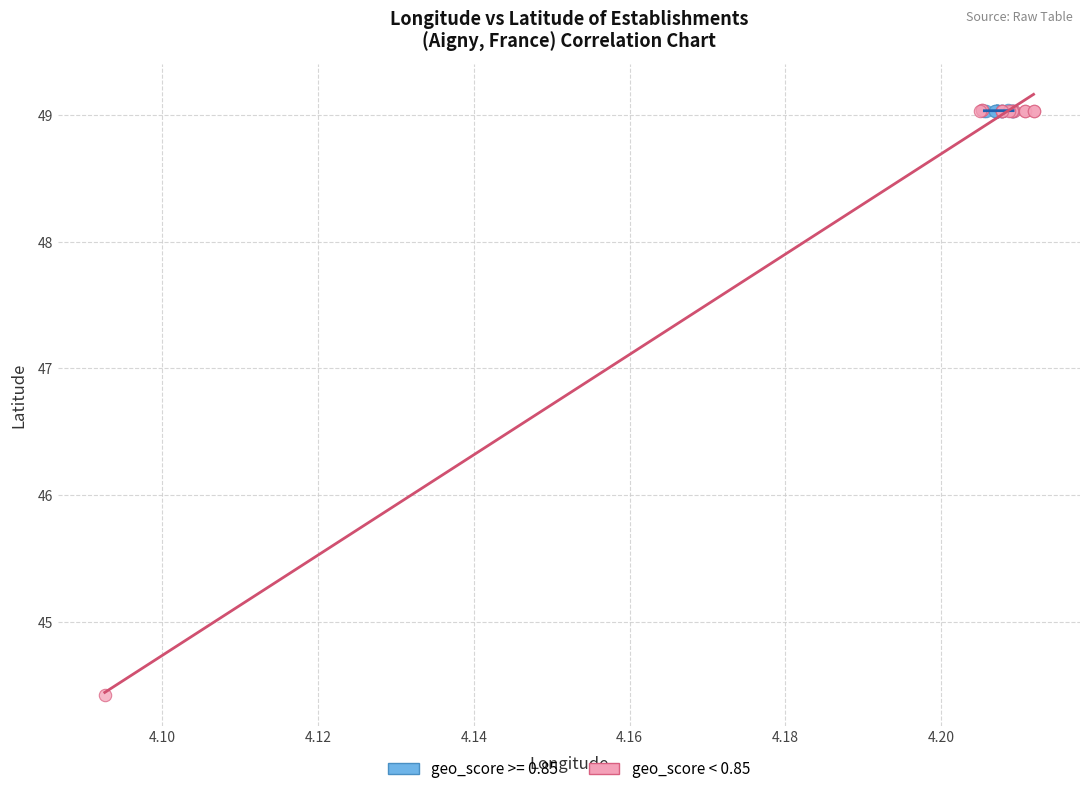

Which series contains the lowest Y value?

geo_score < 0.85